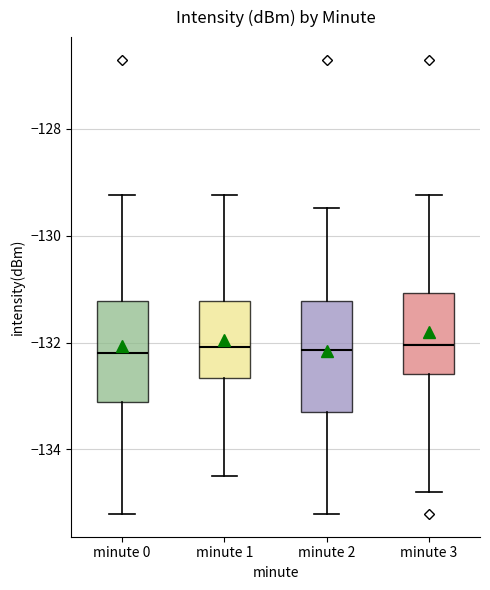

Reading left to right, read every box against the y-axis: the position of its median line, the range the box covers, and the ends of its whiskers. The values are not printed on the chart, so give them approximately, as read against the axis.

minute 0: median -132.2, box -133.2 to -131.2, whiskers -135.2 to -129.2
minute 1: median -132.0, box -132.6 to -131.2, whiskers -134.4 to -129.2
minute 2: median -132.2, box -133.2 to -131.2, whiskers -135.2 to -129.4
minute 3: median -132.0, box -132.6 to -131.0, whiskers -134.8 to -129.2